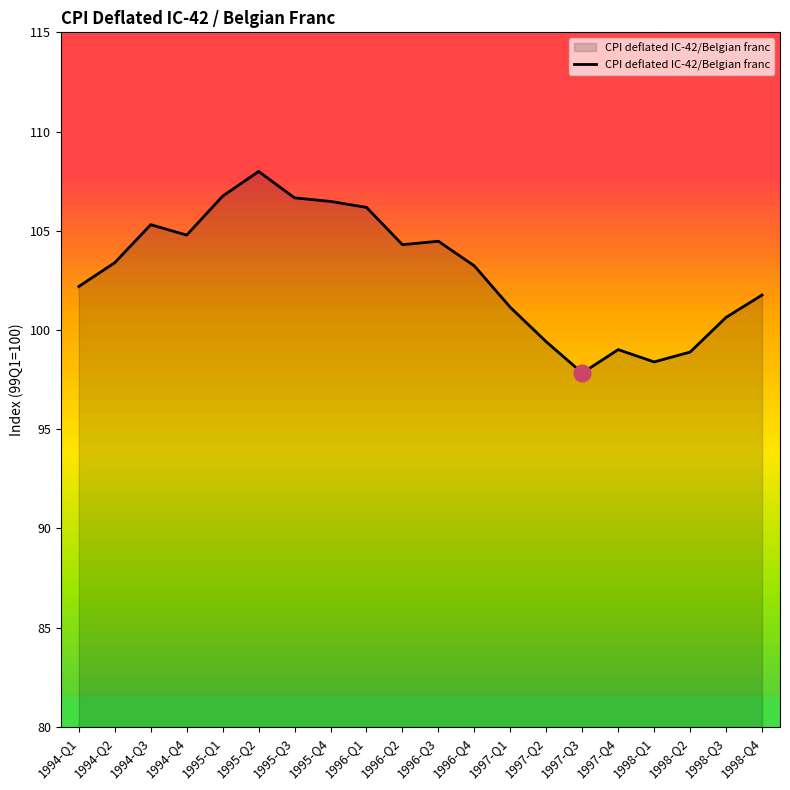

Is it true that the value at 1997-Q3 is 97.8?

True